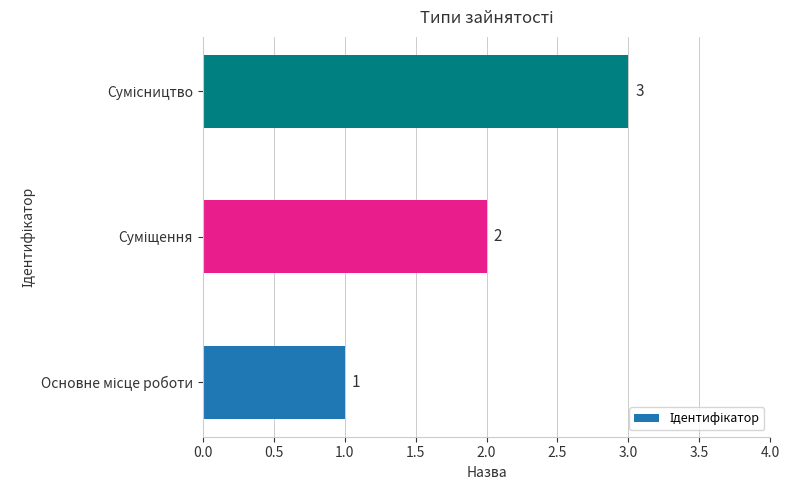

How many values are between 1 and 3?

3